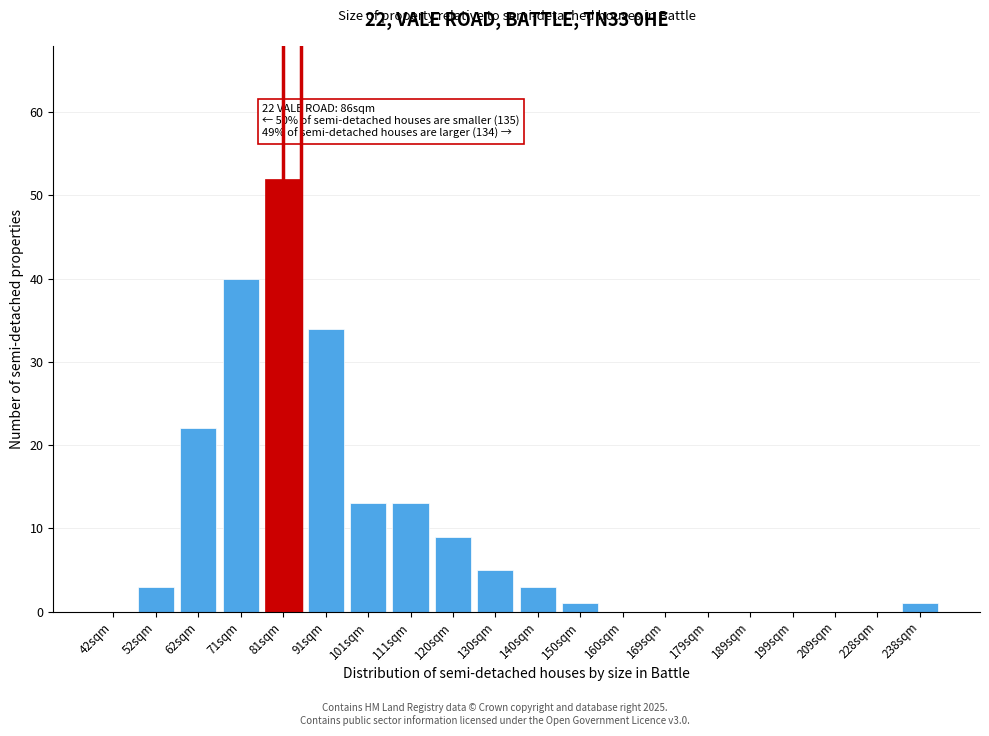

Reading left to right, transcribe all the data shown in this chart.

42sqm=0	52sqm=3	62sqm=22	71sqm=40	81sqm=52	91sqm=34	101sqm=13	111sqm=13	120sqm=9	130sqm=5	140sqm=3	150sqm=1	160sqm=0	169sqm=0	179sqm=0	189sqm=0	199sqm=0	209sqm=0	228sqm=0	238sqm=1